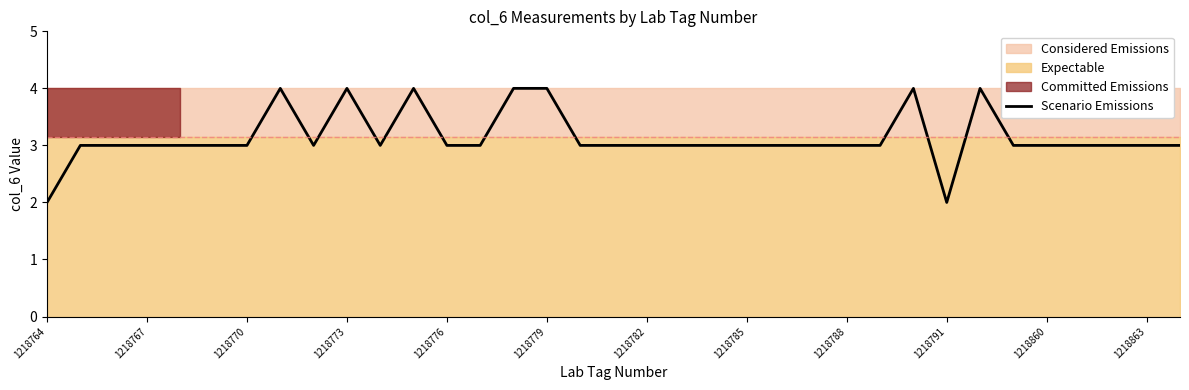

What is the highest value of the Scenario Emissions series?

4